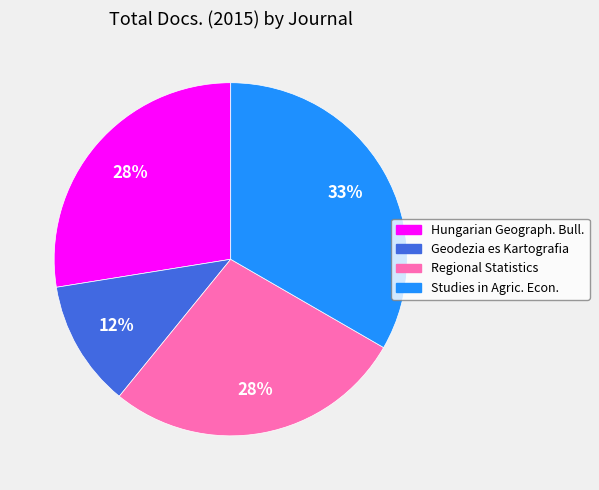

How many segments does this pie chart have?

4